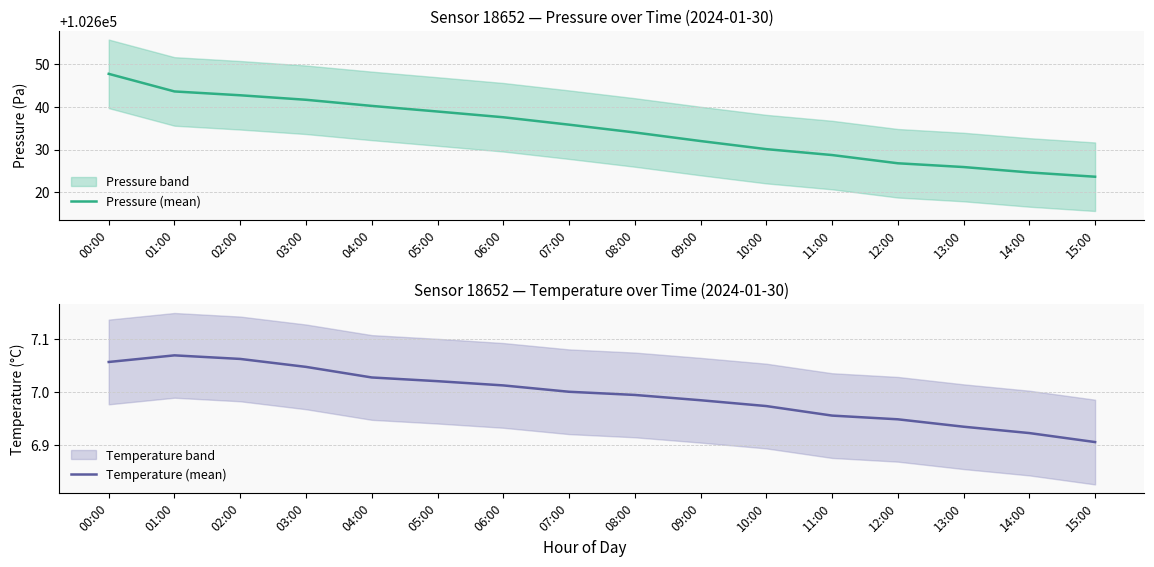

What are all the series names shown in the legend?

Pressure (mean), Temperature (mean)